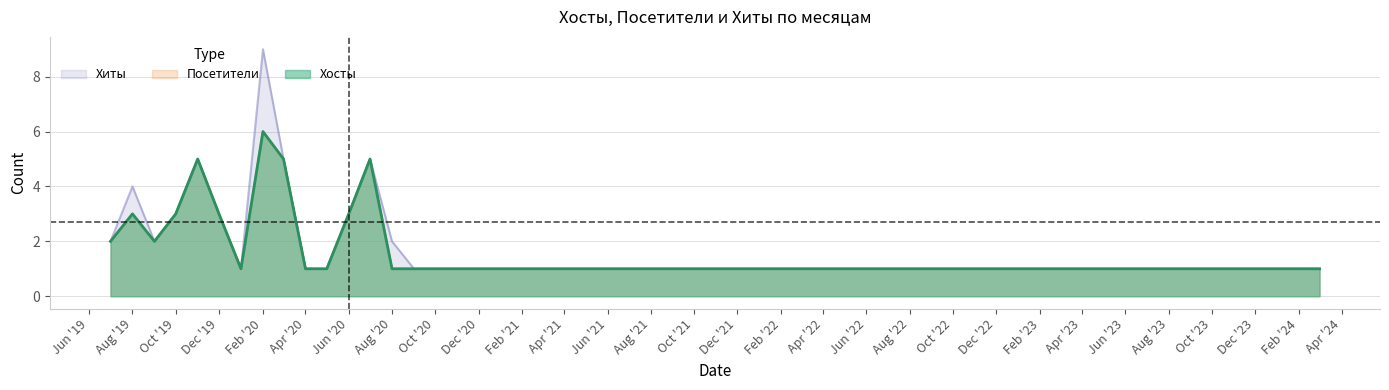

How many values in the Посетители series are below 3?

8